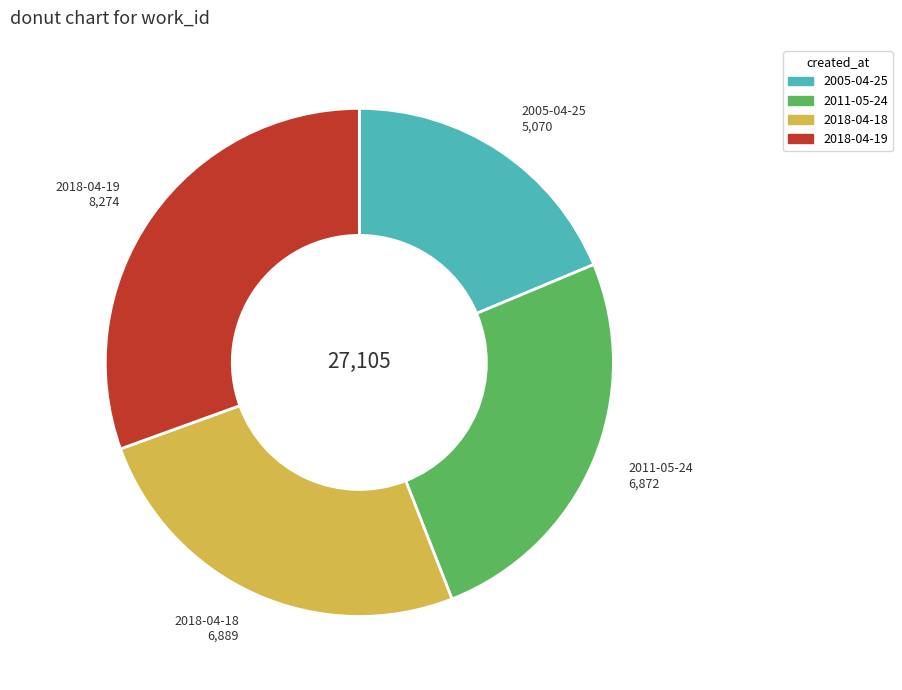

Do 2018-04-18 and 2018-04-19 together represent more than half of the pie?

Yes